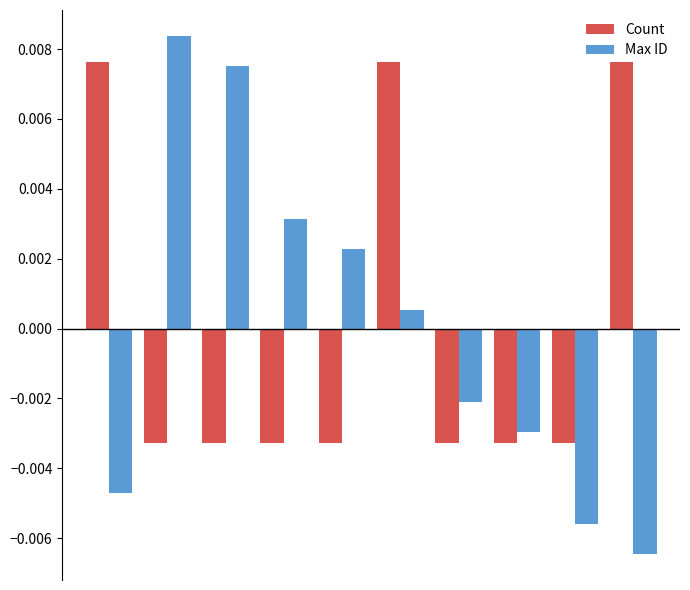

Which series has the largest range (max minus min)?

Max ID